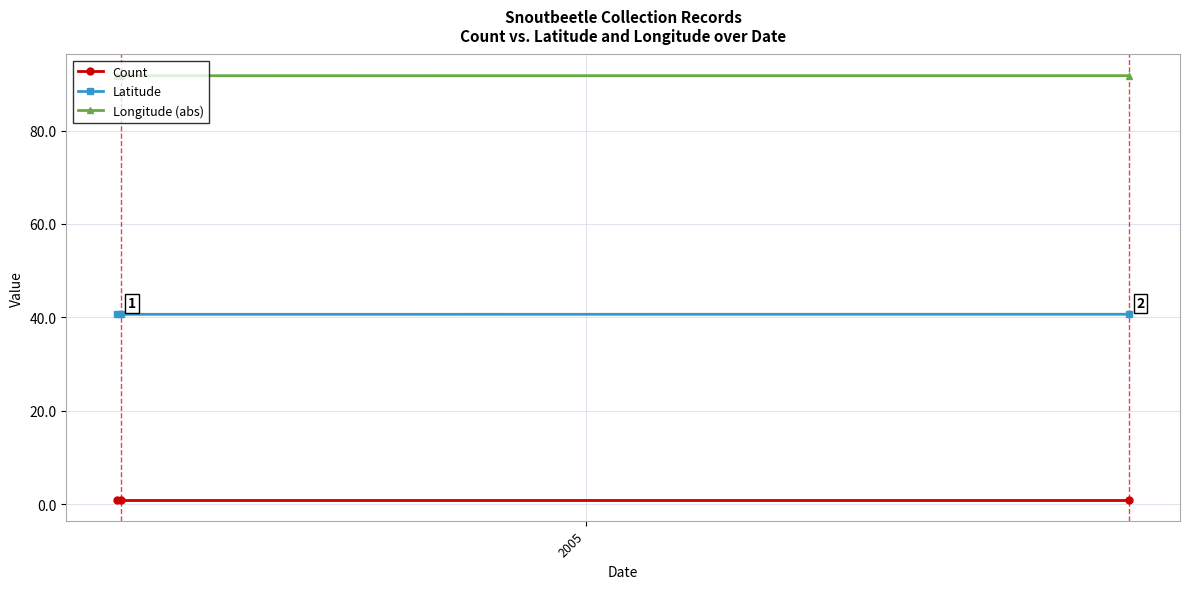

What is the highest value of the Count series?

1.0